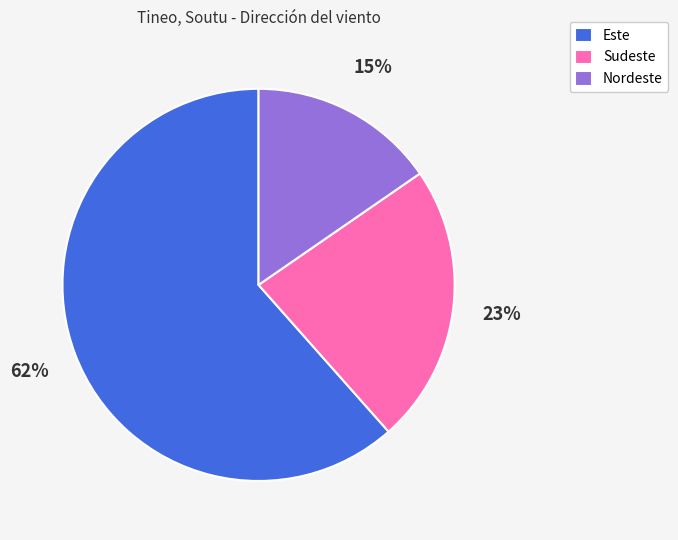

Count the number of slices in the pie.

3